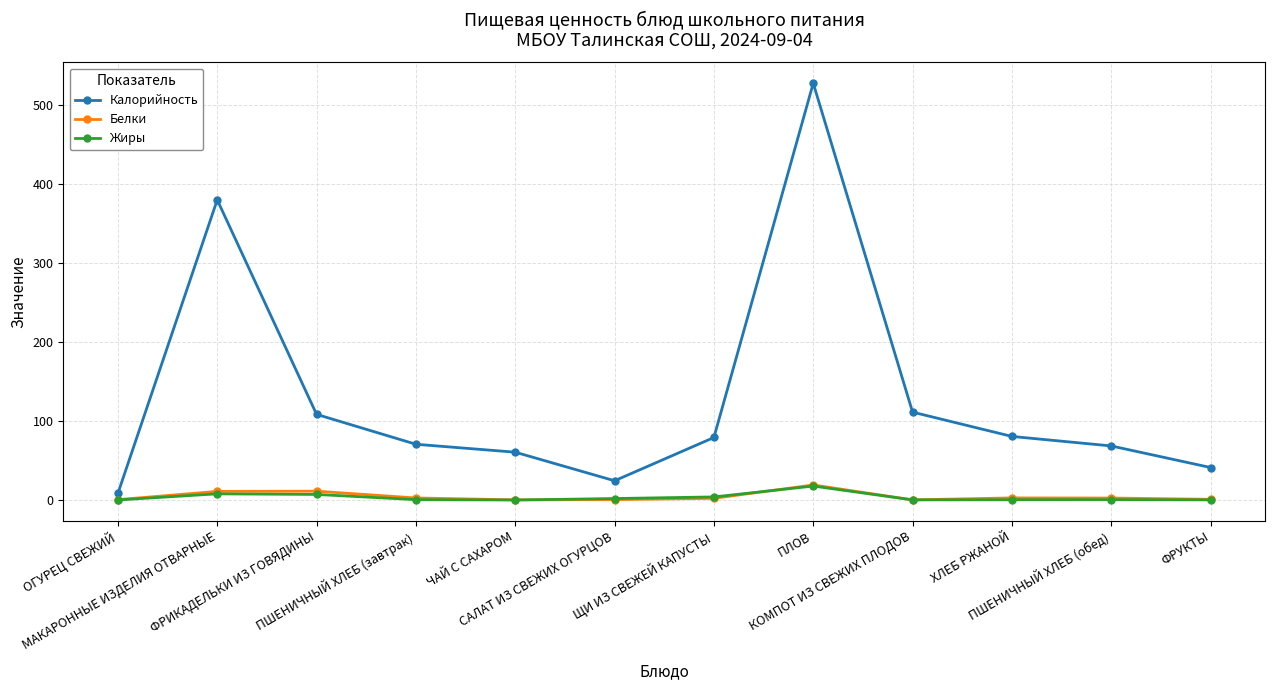

How many lines are shown in the chart?

3